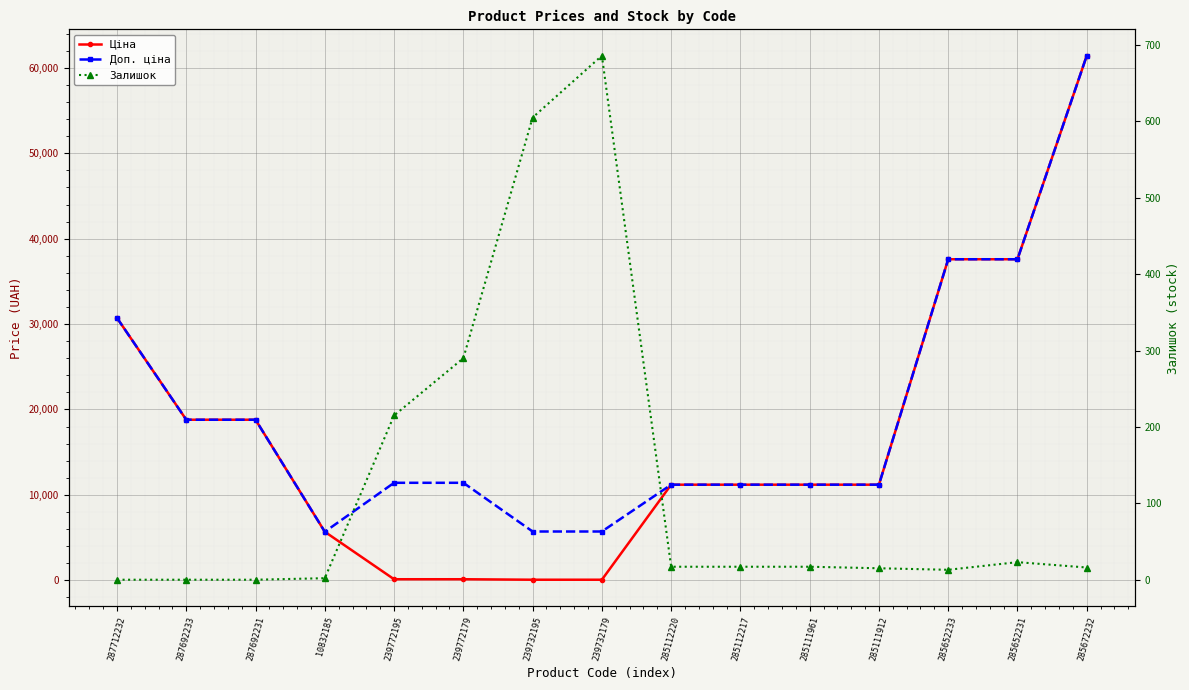

What is the difference between the second highest and minimum values in the Ціна series?

37536.6